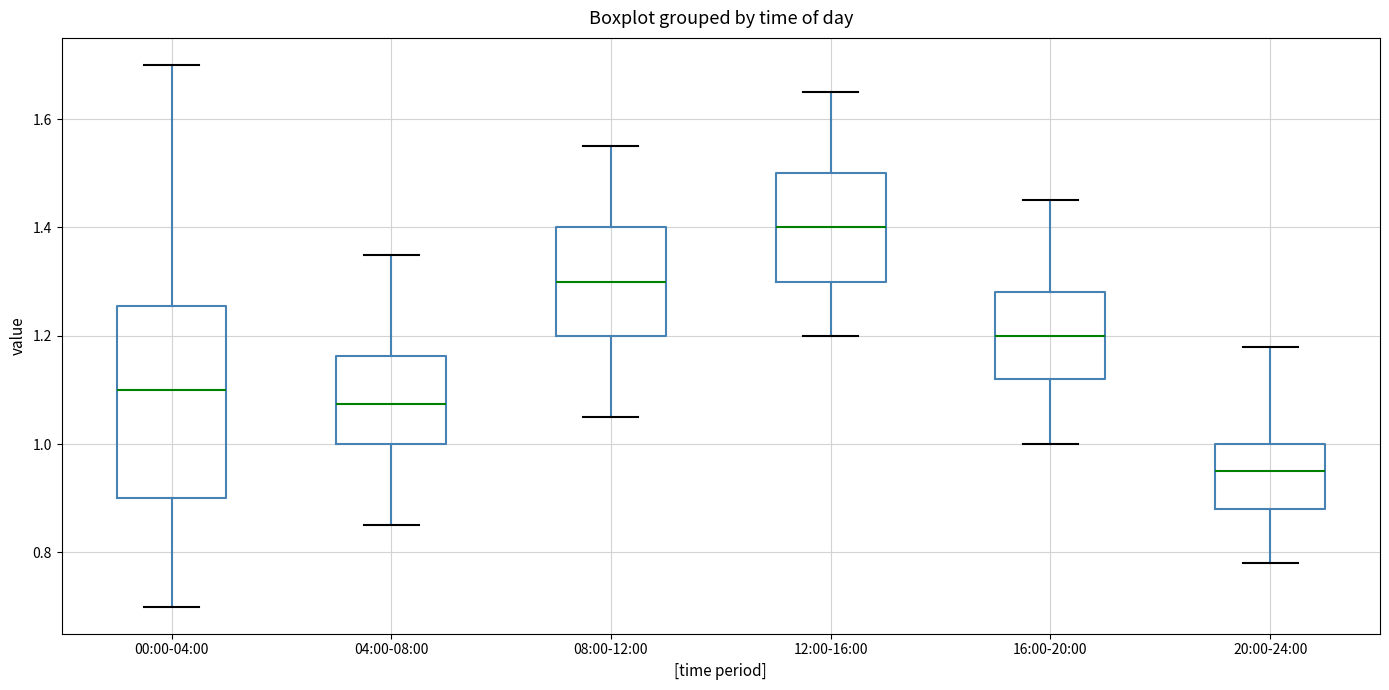

Reading left to right, read every box against the y-axis: the position of its median line, the range the box covers, and the ends of its whiskers. The values are not printed on the chart, so give them approximately, as read against the axis.

00:00-04:00: median 1.10, box 0.90 to 1.26, whiskers 0.70 to 1.70
04:00-08:00: median 1.08, box 1.00 to 1.16, whiskers 0.86 to 1.36
08:00-12:00: median 1.30, box 1.20 to 1.40, whiskers 1.06 to 1.56
12:00-16:00: median 1.40, box 1.30 to 1.50, whiskers 1.20 to 1.66
16:00-20:00: median 1.20, box 1.12 to 1.28, whiskers 1.00 to 1.46
20:00-24:00: median 0.96, box 0.88 to 1.00, whiskers 0.78 to 1.18